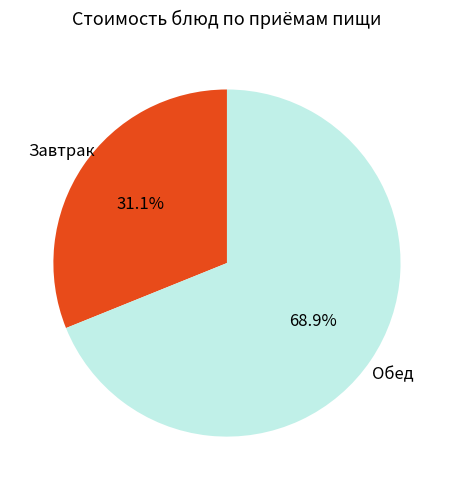

Is there a majority slice in this chart?

Yes